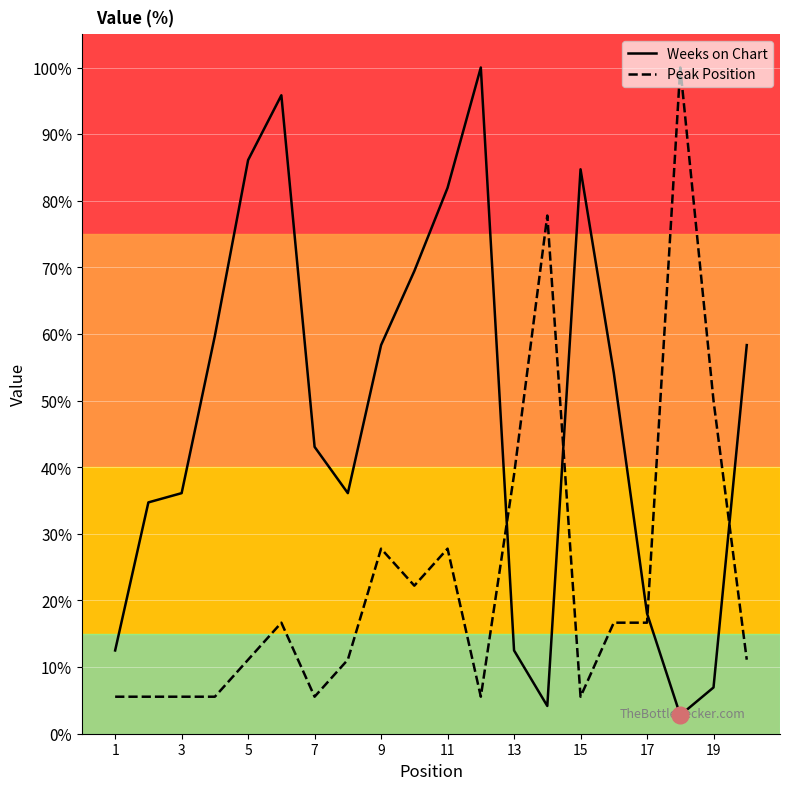

Rank the series by their average value, from lowest to highest.

Peak Position, Weeks on Chart